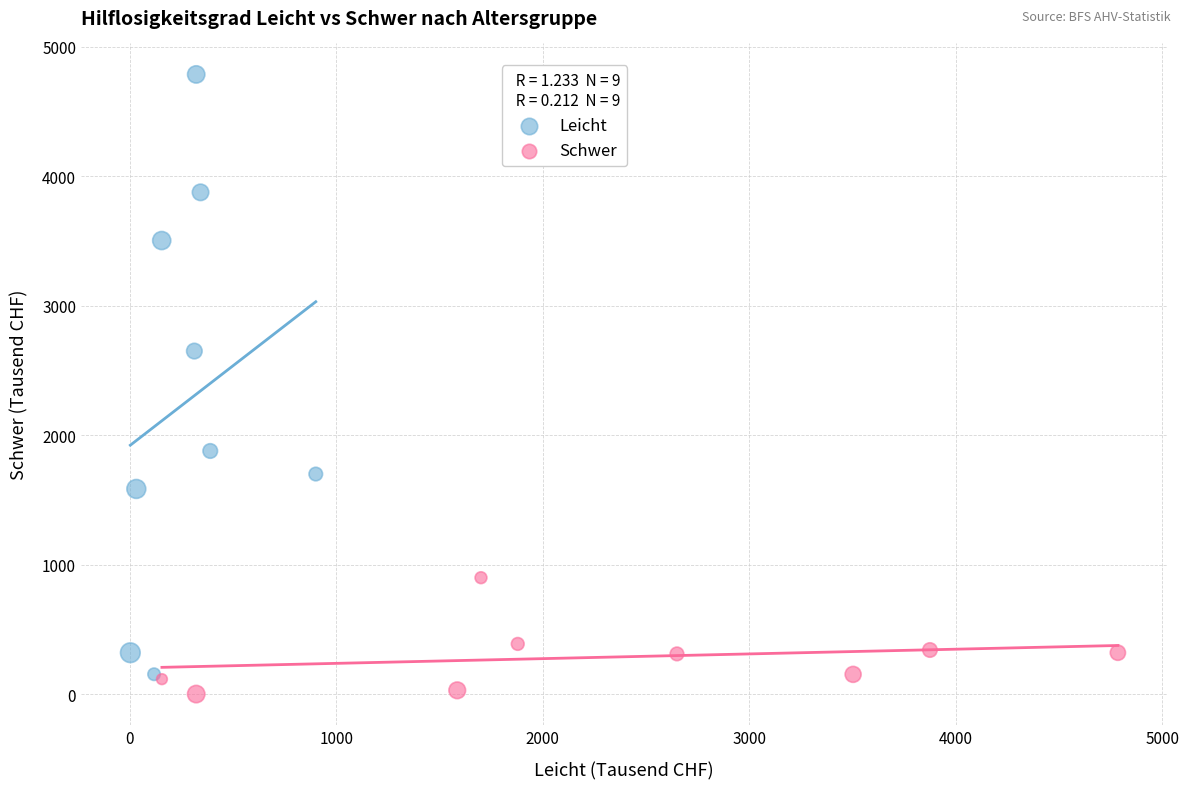

Which series contains the highest Y value?

Leicht